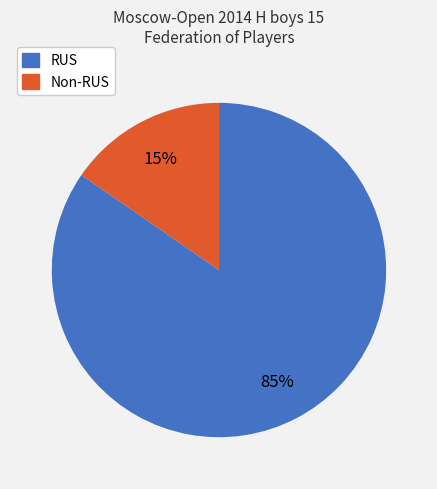

Is there a majority slice in this chart?

Yes